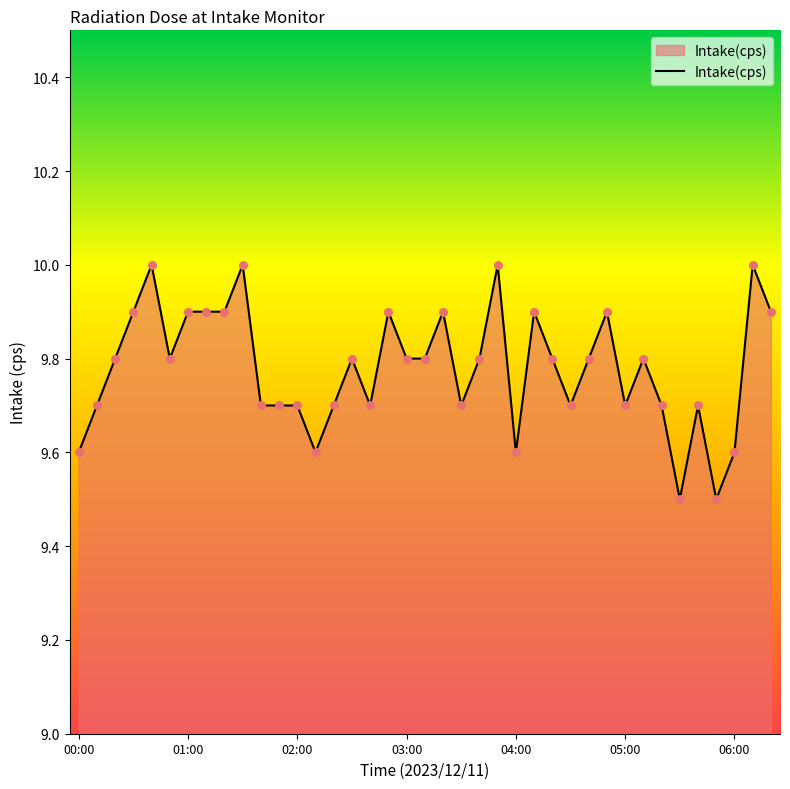

What is the difference between the maximum and minimum values?

0.5